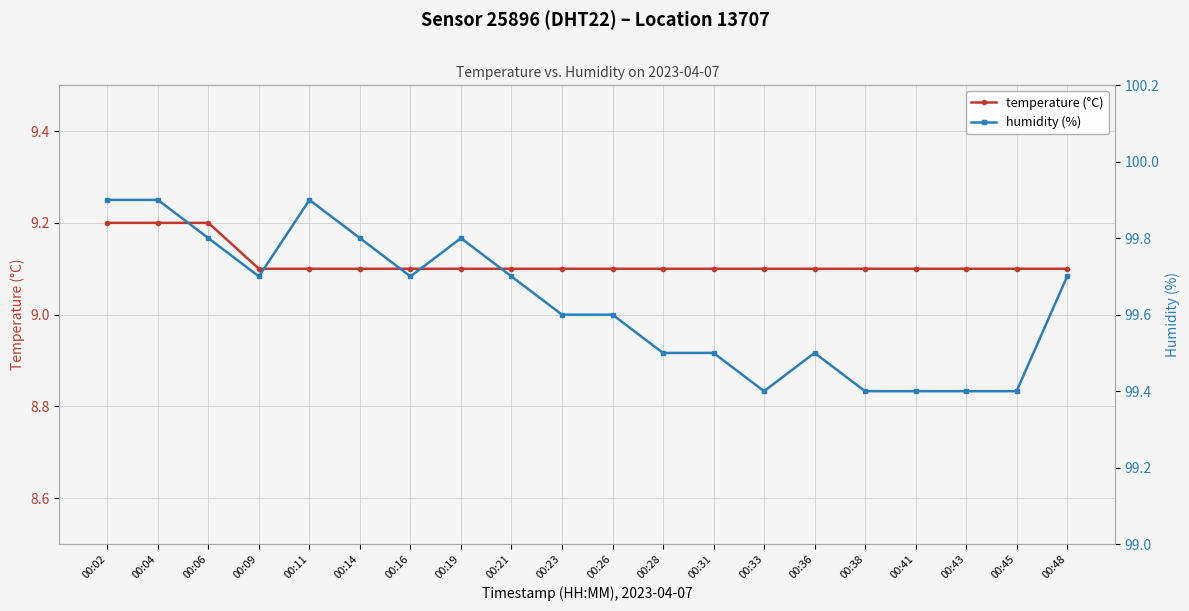

At which category does humidity (%) reach its first local peak?

00:11